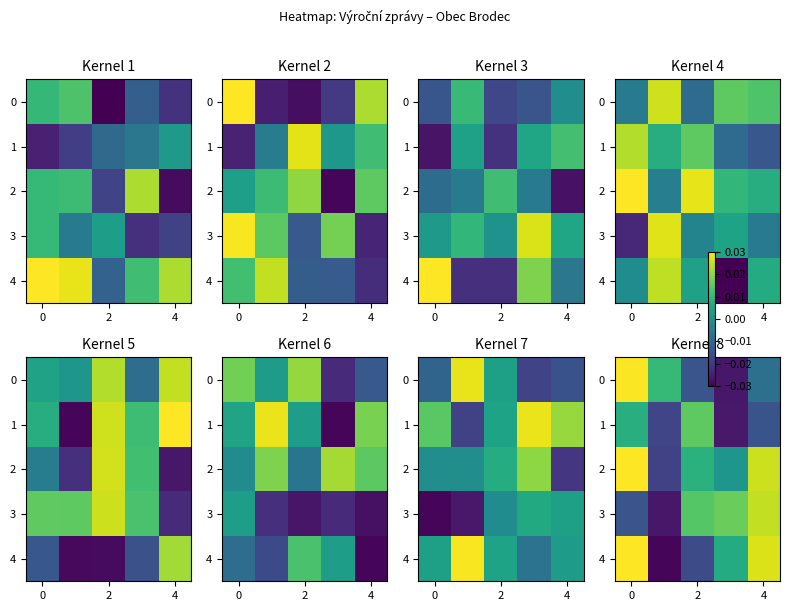

Rank the series by their maximum value, from highest to lowest.

row_4, row_2, row_0, row_3, row_1